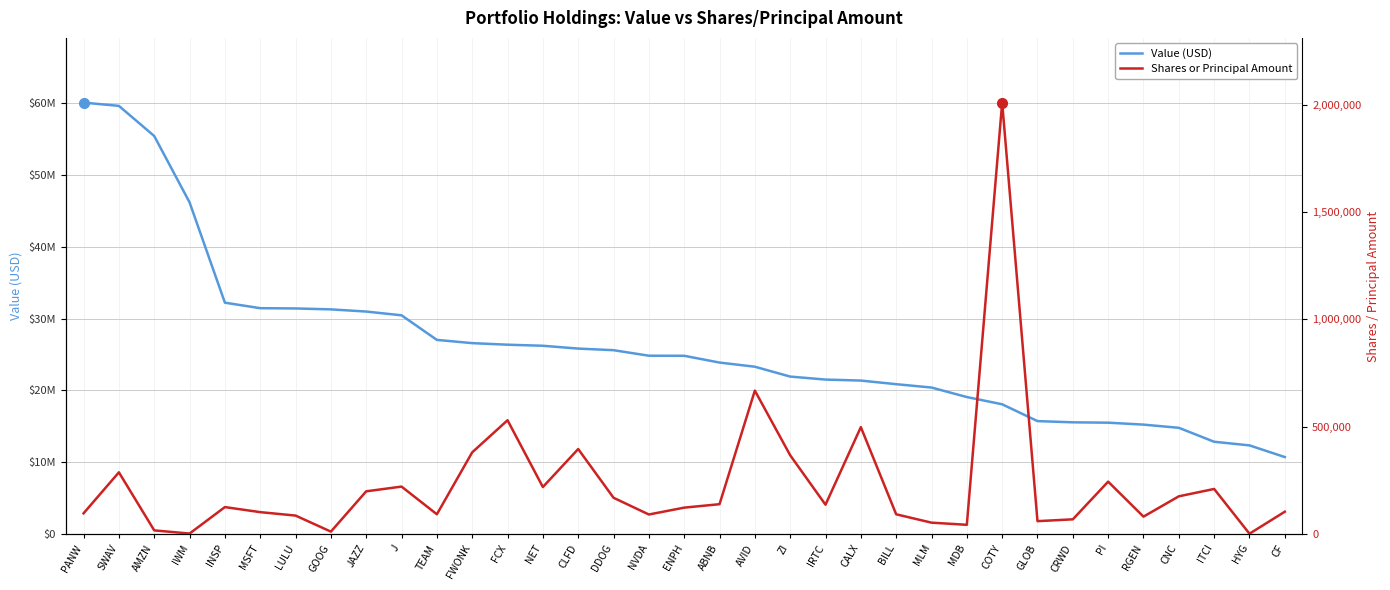

Is it true that Value (USD) equals 18677364 at IWM?

False